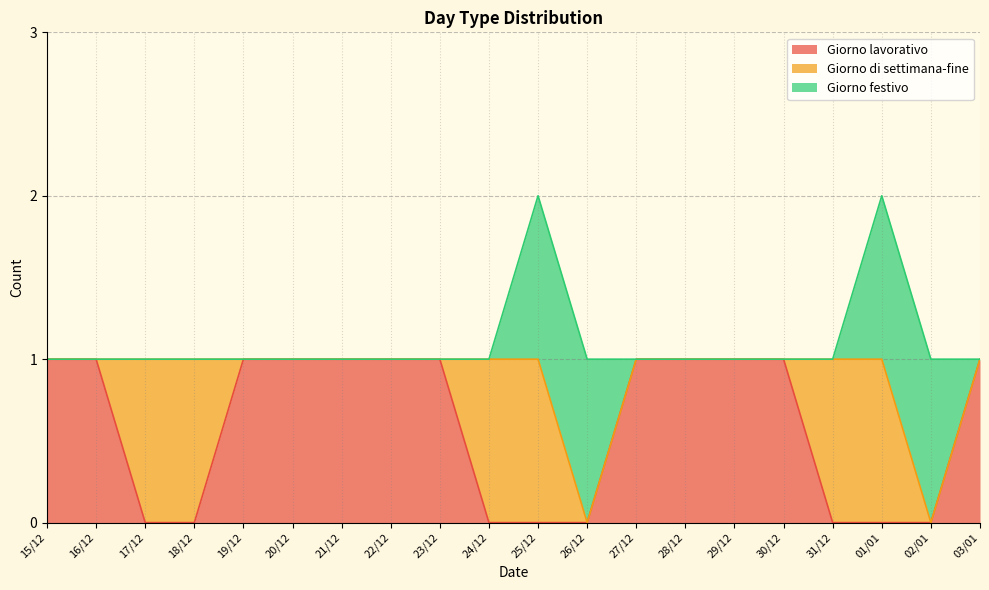

What are all the series names shown in the legend?

Giorno lavorativo, Giorno di settimana-fine, Giorno festivo